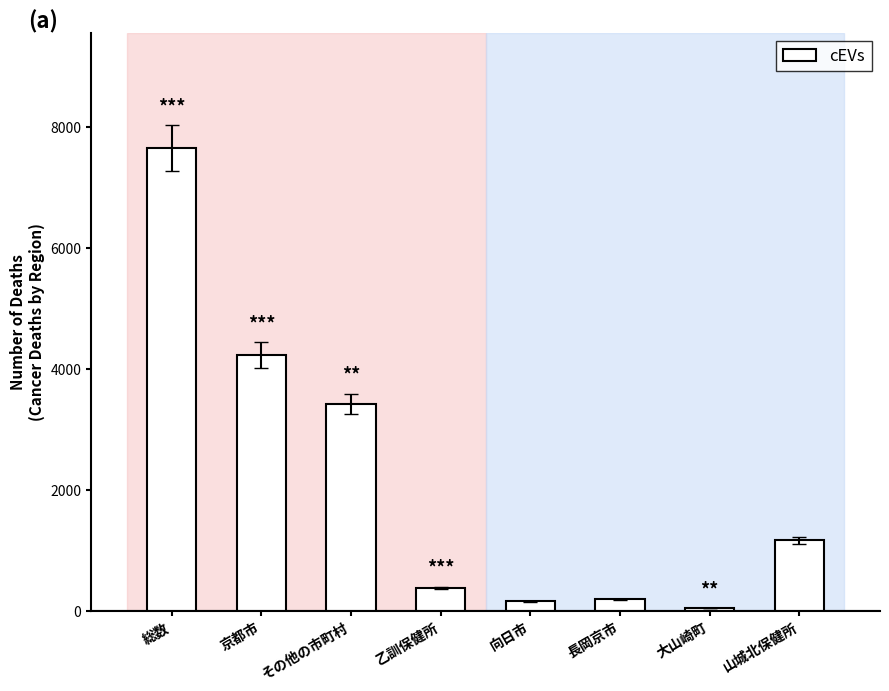

What is the greatest value displayed?

7649